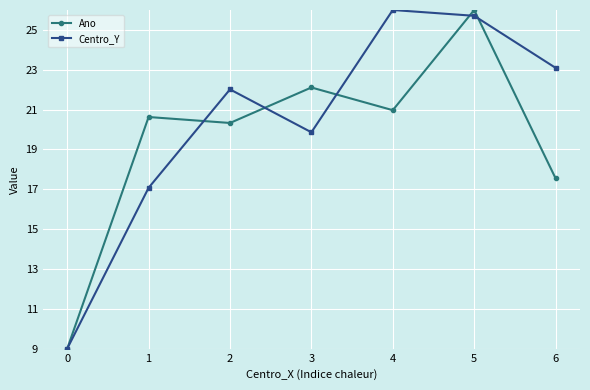

What is the total value across all series at 3?

42.0